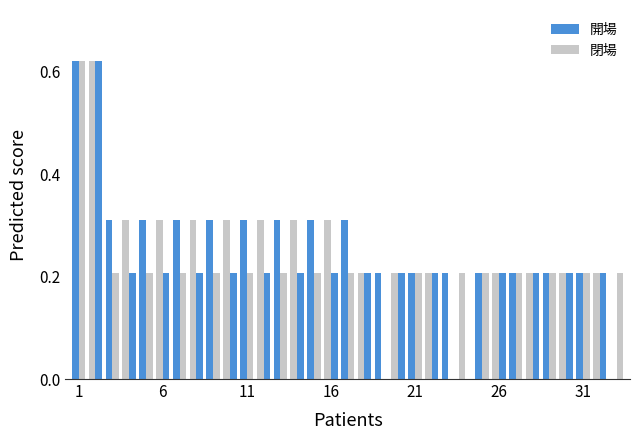

Does the chart contain stacked bars?

No